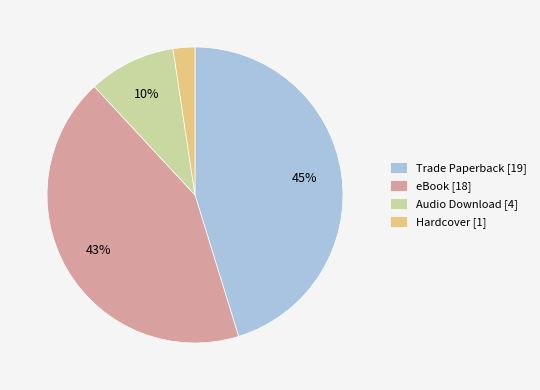

To the nearest percent, what is the difference between the largest and smallest slice percentages?

43%